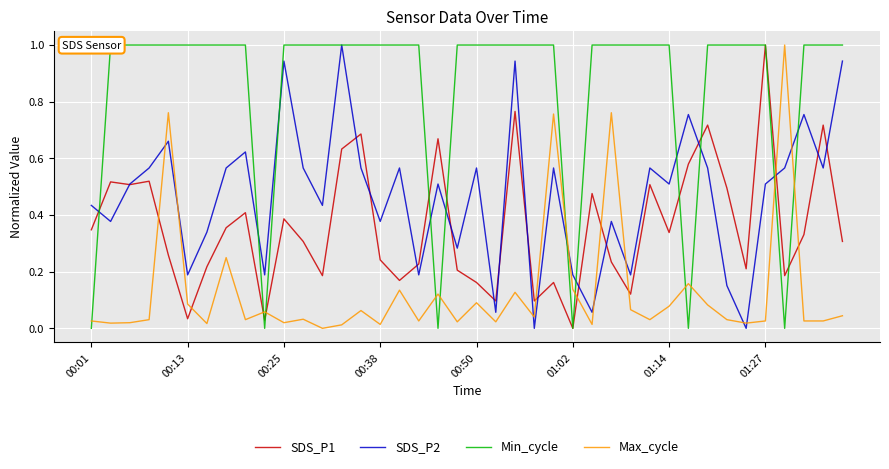

Is this an area chart (filled region under the line)?

No